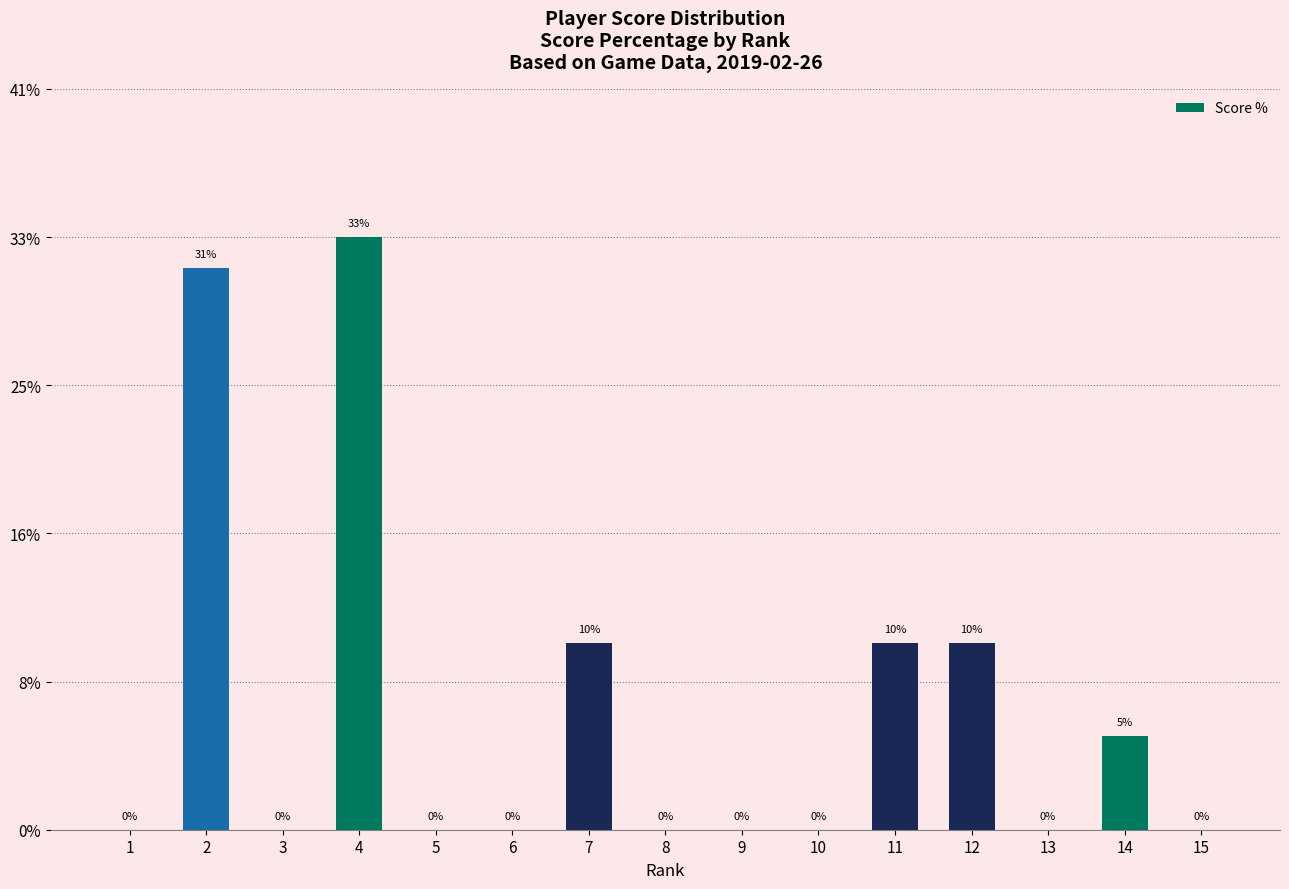

What is the sum of all values?

100.0